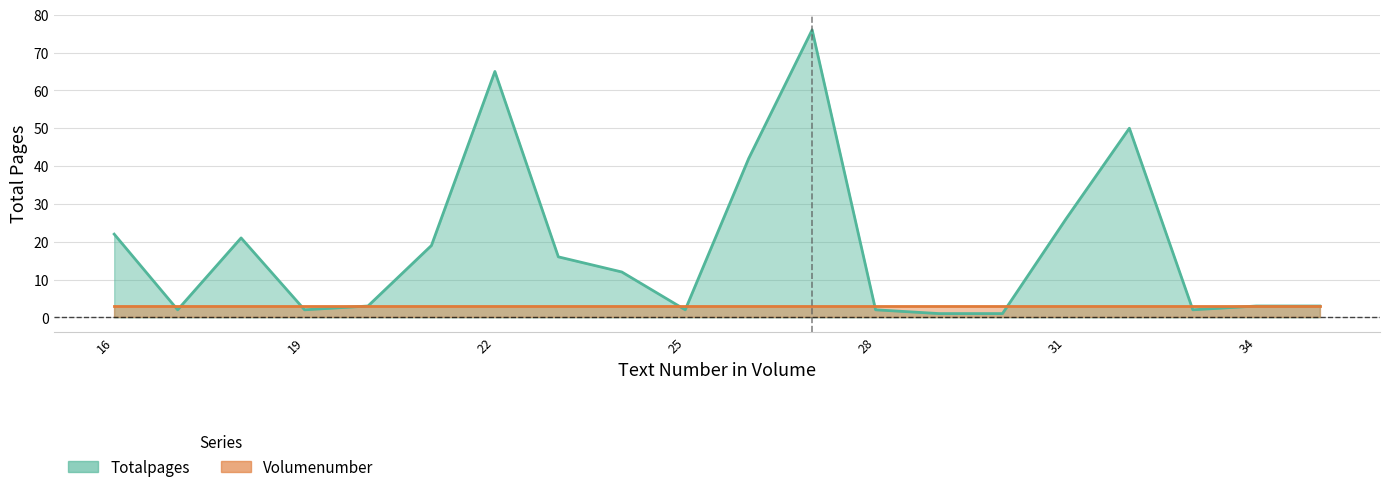

How many data points are less than 12?

10